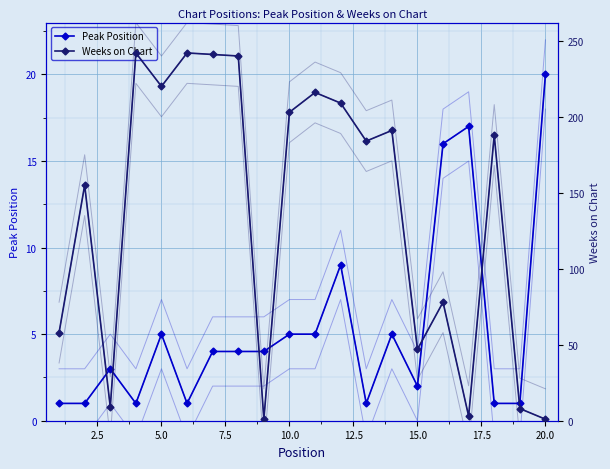

What is the difference between the maximum and minimum values in the Peak Position series?

19